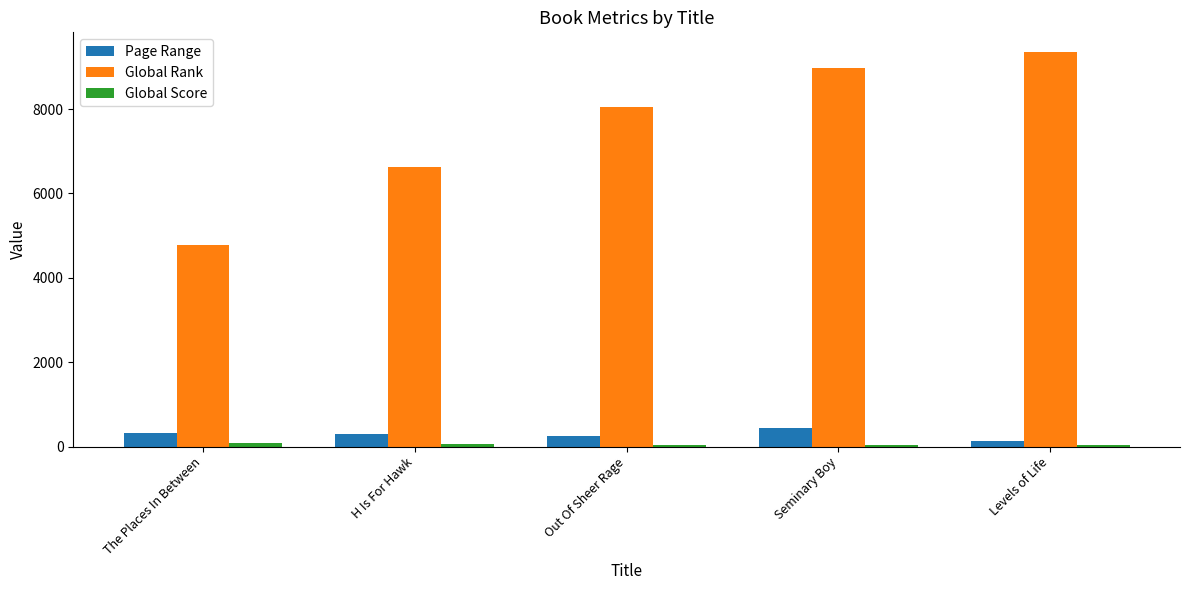

What is the maximum value shown in the chart?

9353